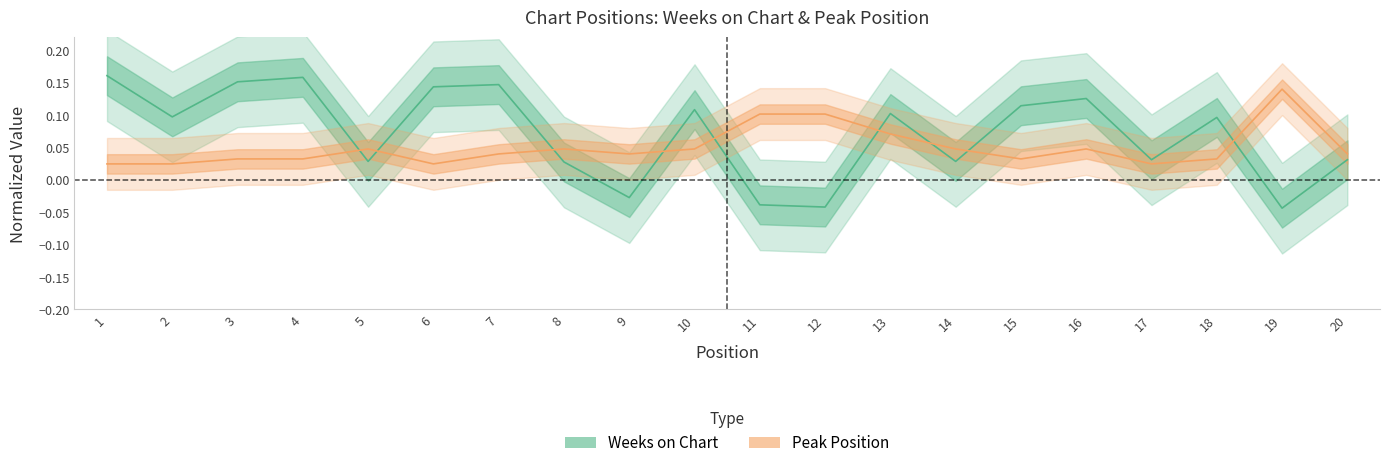

Which category has the lowest value in the Peak Position series?

1